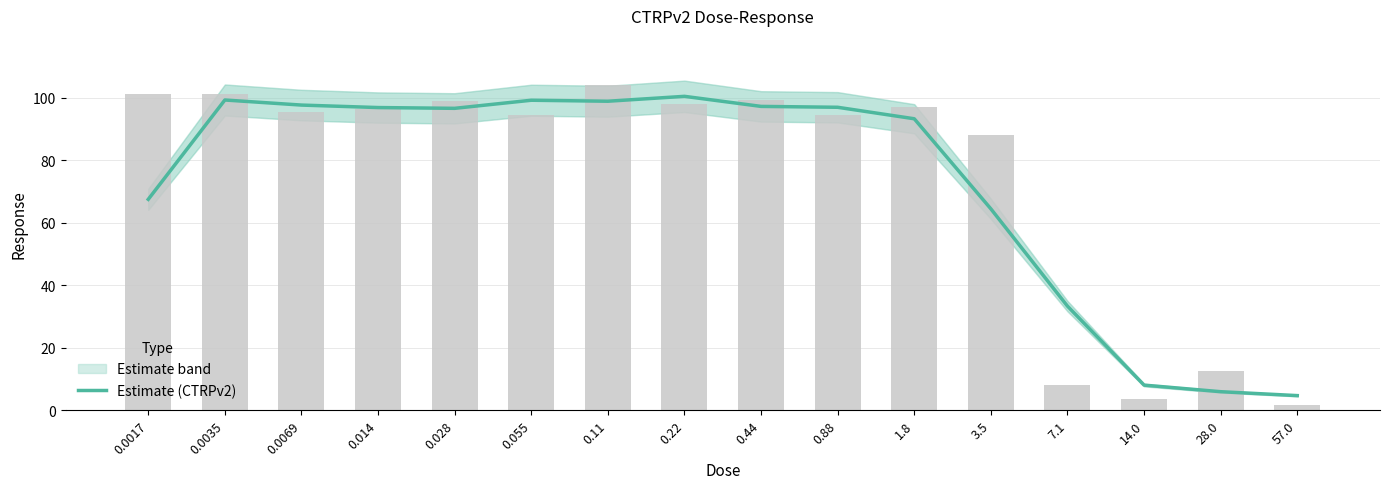

The value at 0.014 is 43.8. True or false?

False